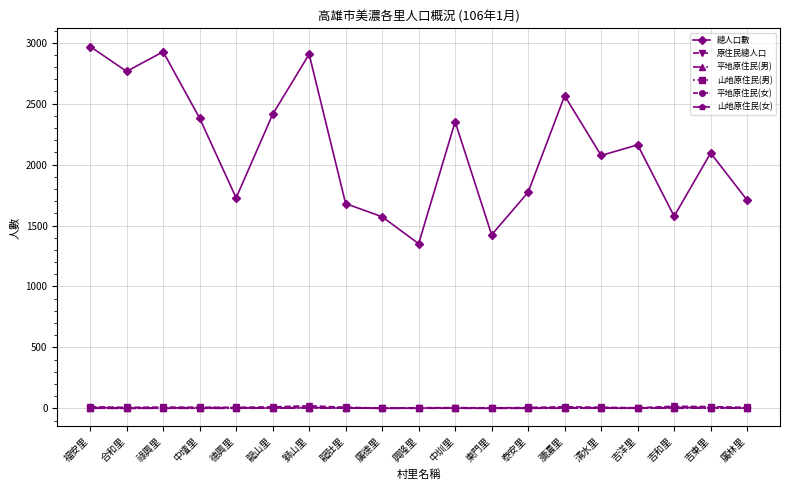

The 總人口數 series shows 2075 at 清水里. True or false?

True